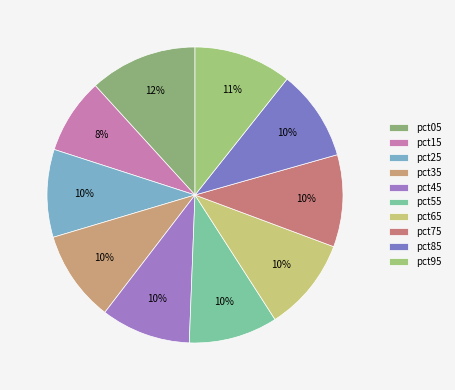

The pct55 slice represents 10% of the pie. True or false?

True